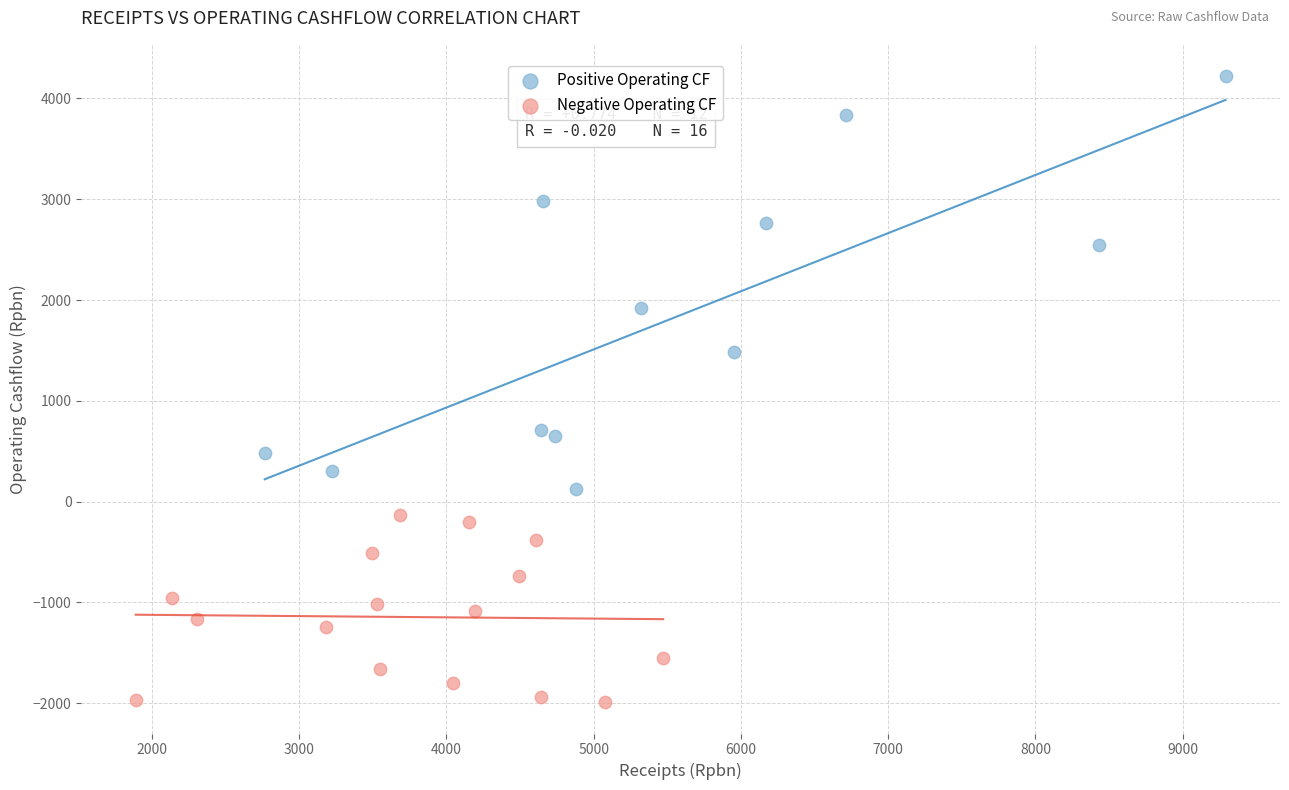

Which series contains the lowest Y value?

Negative Operating CF